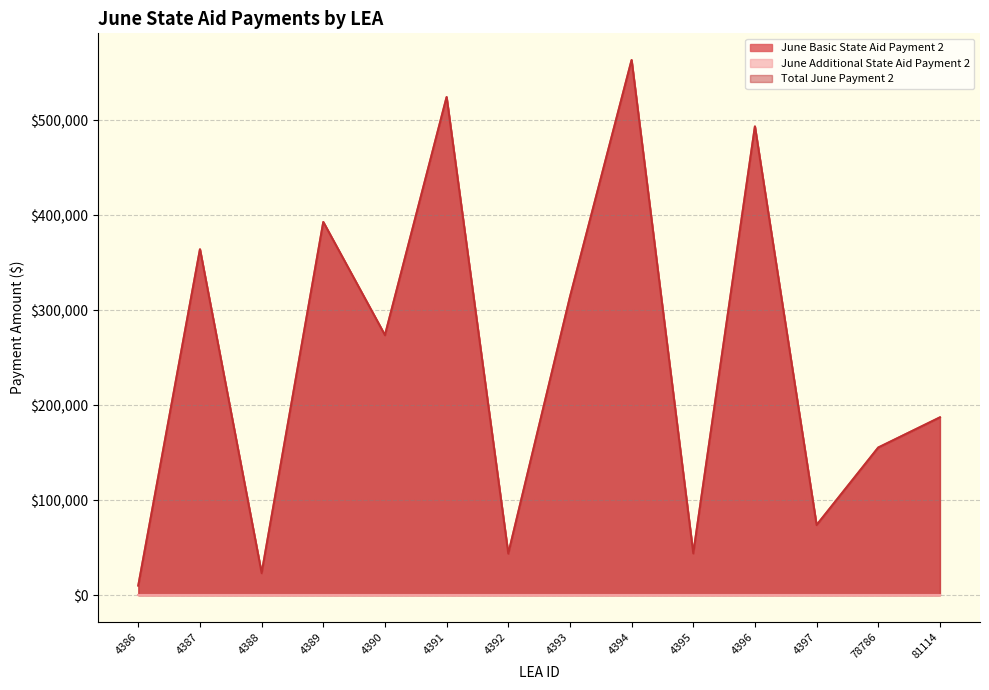

What is the value of the June Basic State Aid Payment 2 point at the 5th from the left?

273665.8